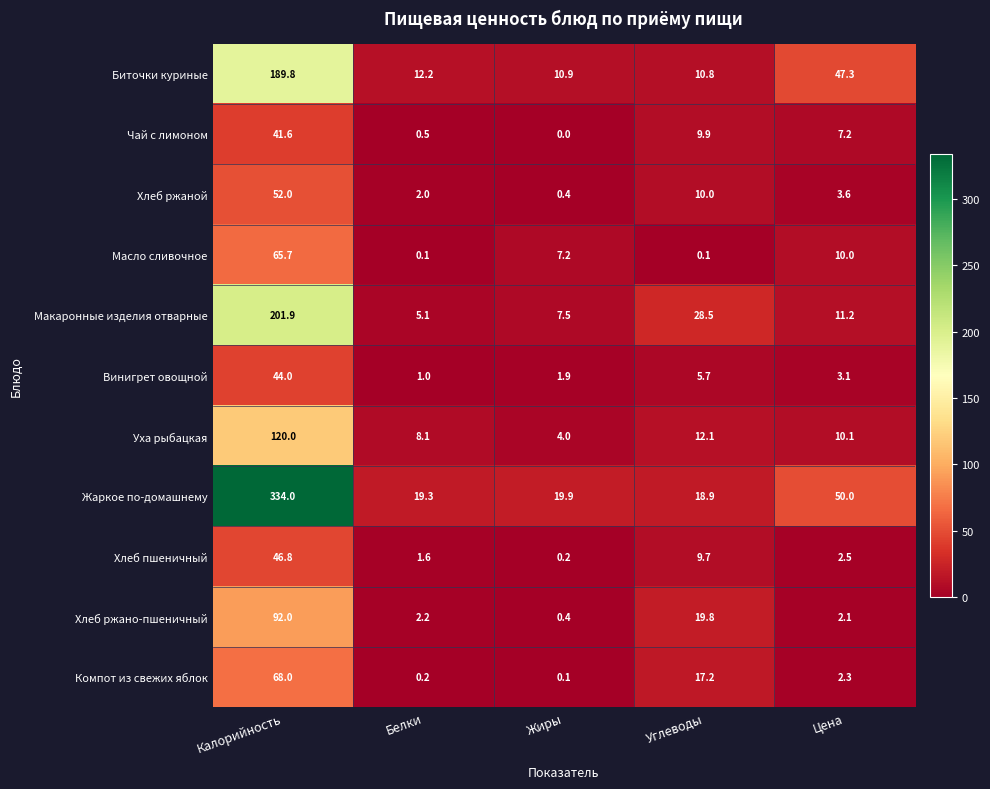

Rank the series at Белки from highest to lowest value.

Жаркое по-домашнему, Биточки куриные, Уха рыбацкая, Макаронные изделия отварные, Хлеб ржано-пшеничный, Хлеб ржаной, Хлеб пшеничный, Винигрет овощной, Чай с лимоном, Компот из свежих яблок, Масло сливочное